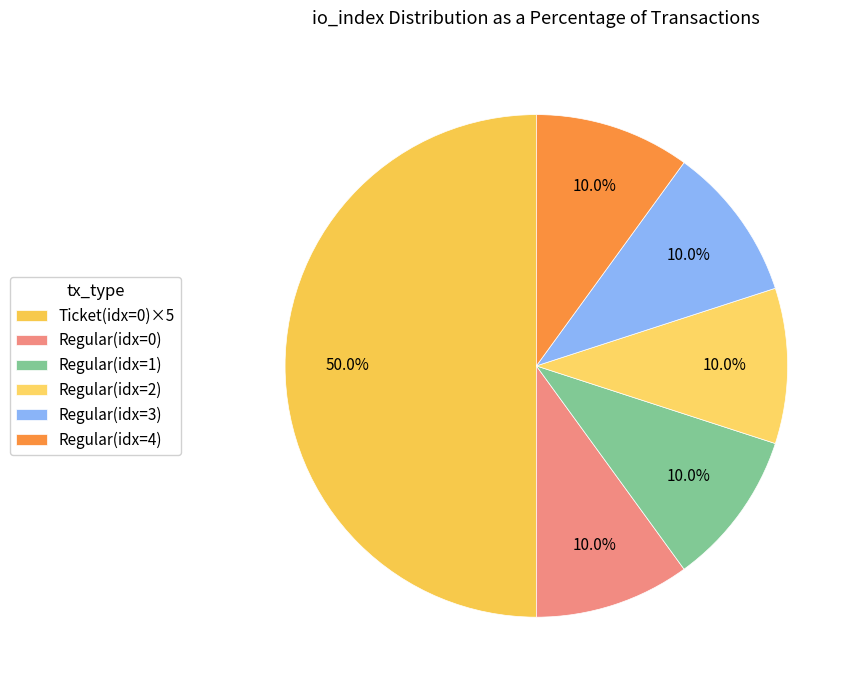

How many slices are in this pie chart?

6